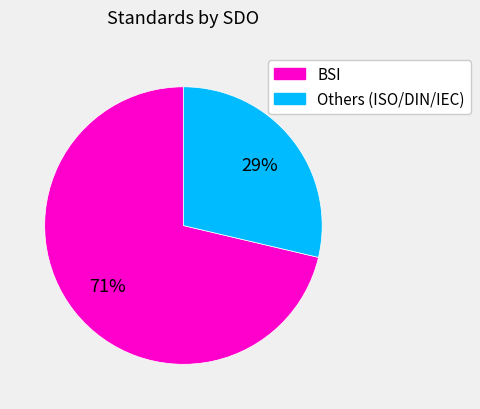

To the nearest percent, what is the average slice percentage?

50%